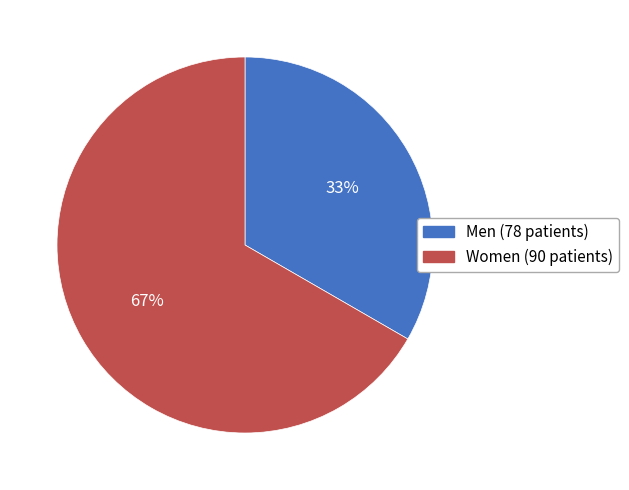

What is the largest slice in the pie chart?

Women (90 patients)